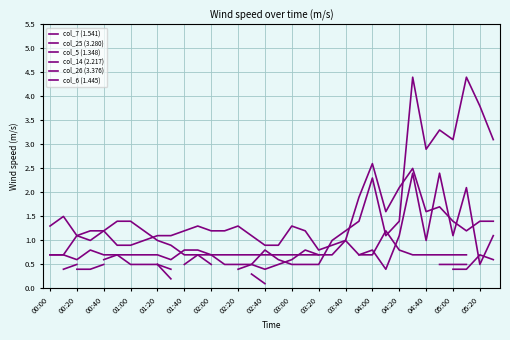

How many lines are shown in the chart?

6